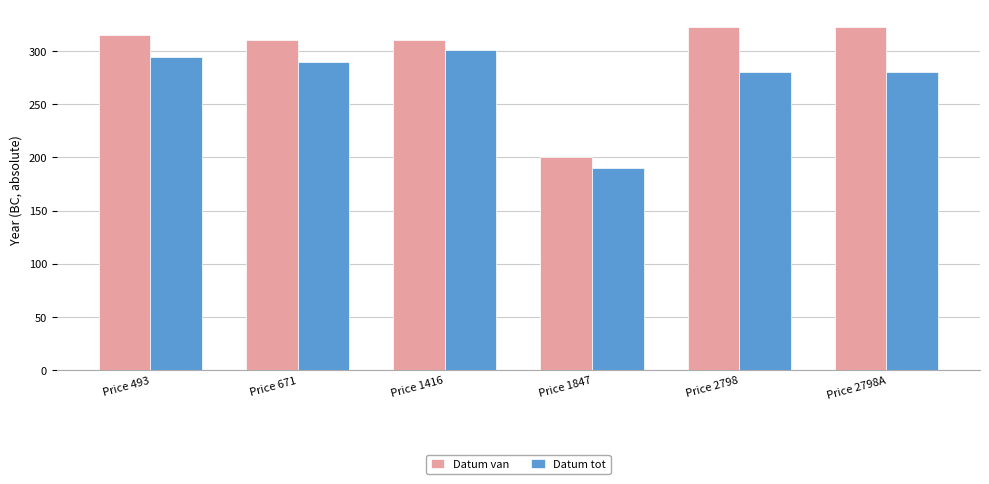

Reading left to right, transcribe all the data shown in this chart.

Datum van: 315	310	310	200	323	323
Datum tot: 294	290	301	190	280	280